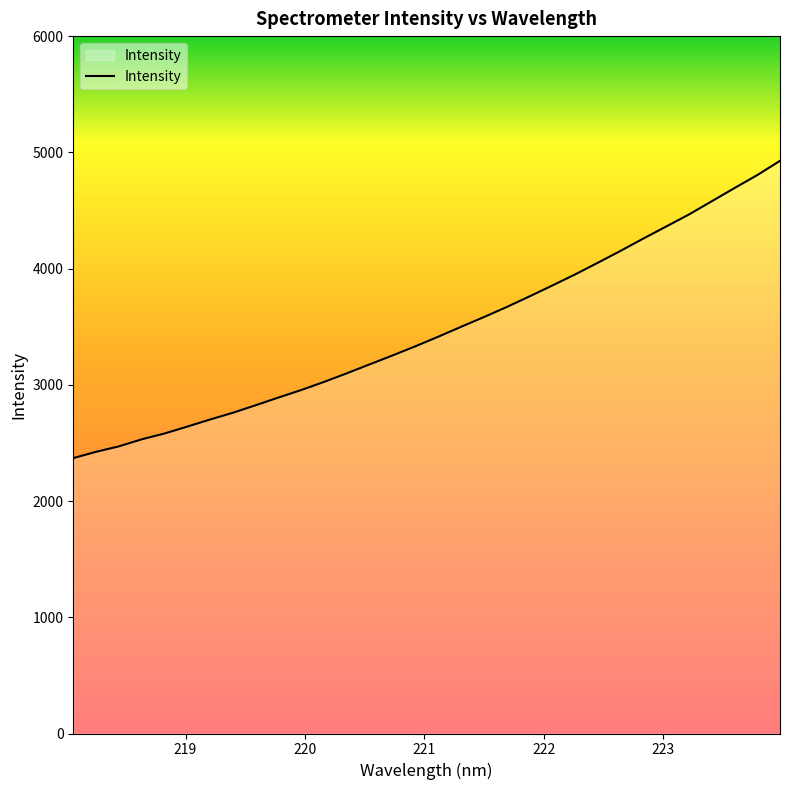

Count the number of data series in this chart.

1